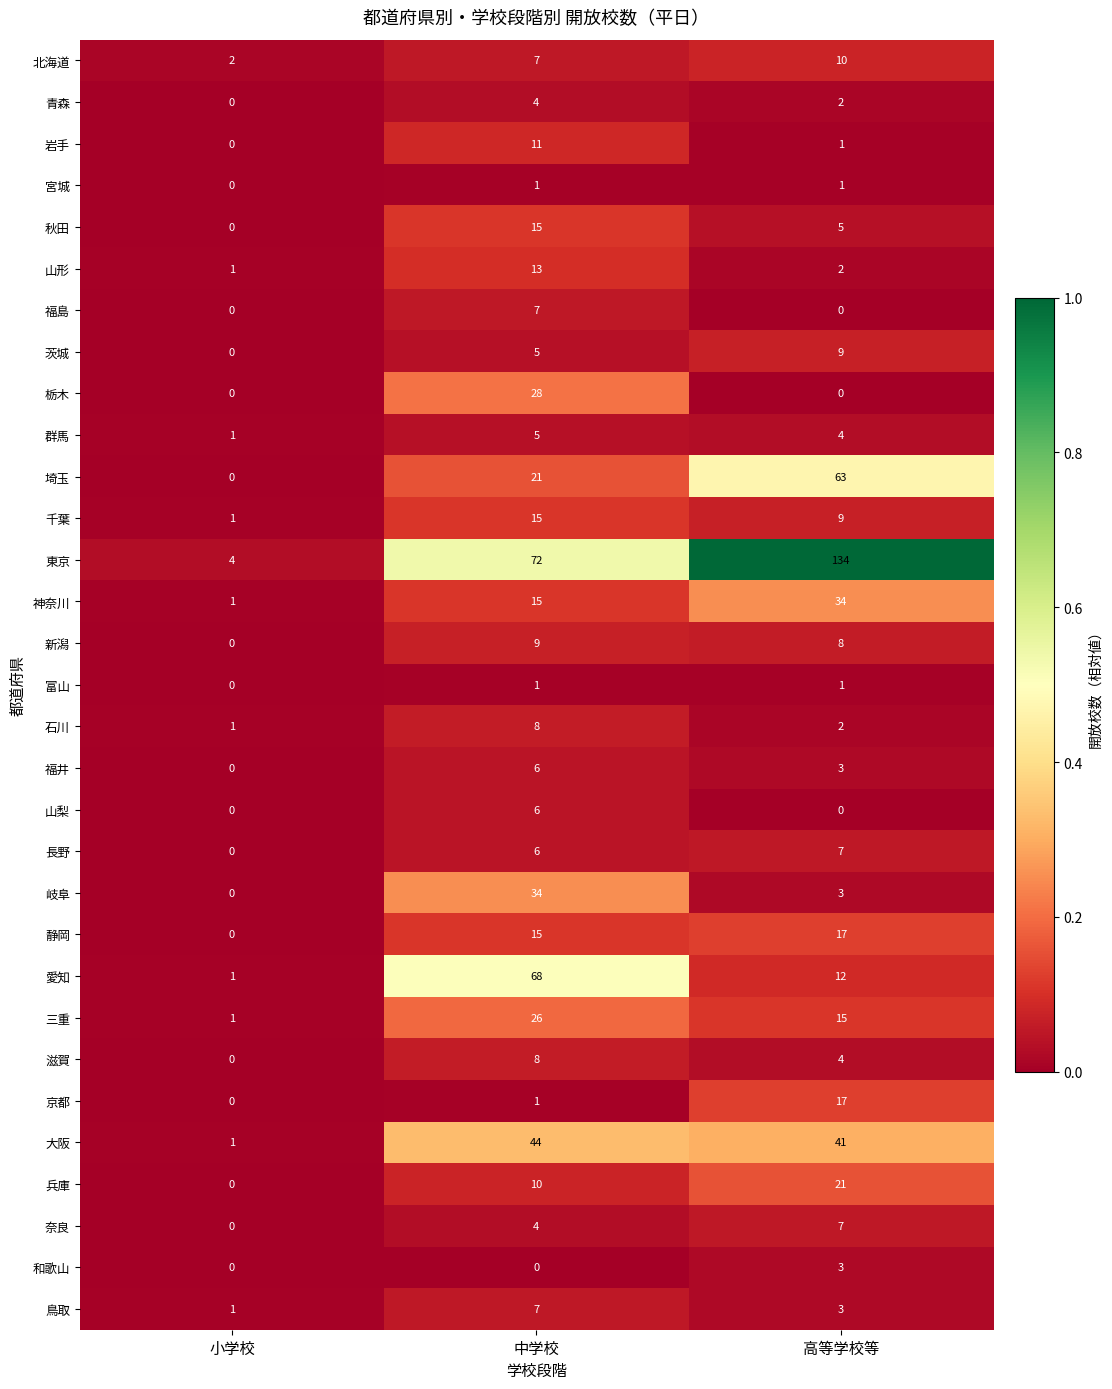

Is it true that 新潟 equals 0 at 小学校?

True